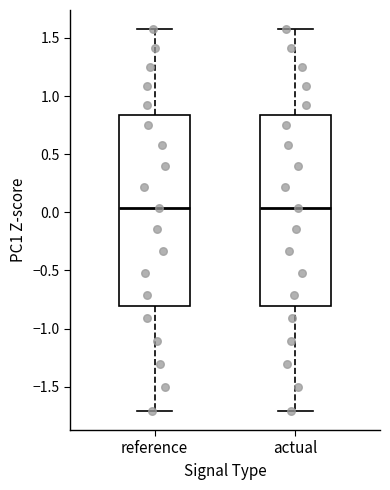

Where is the upper edge of the box for actual on the y-axis? The values are not printed on the chart, so give them approximately, as read against the axis.

0.85